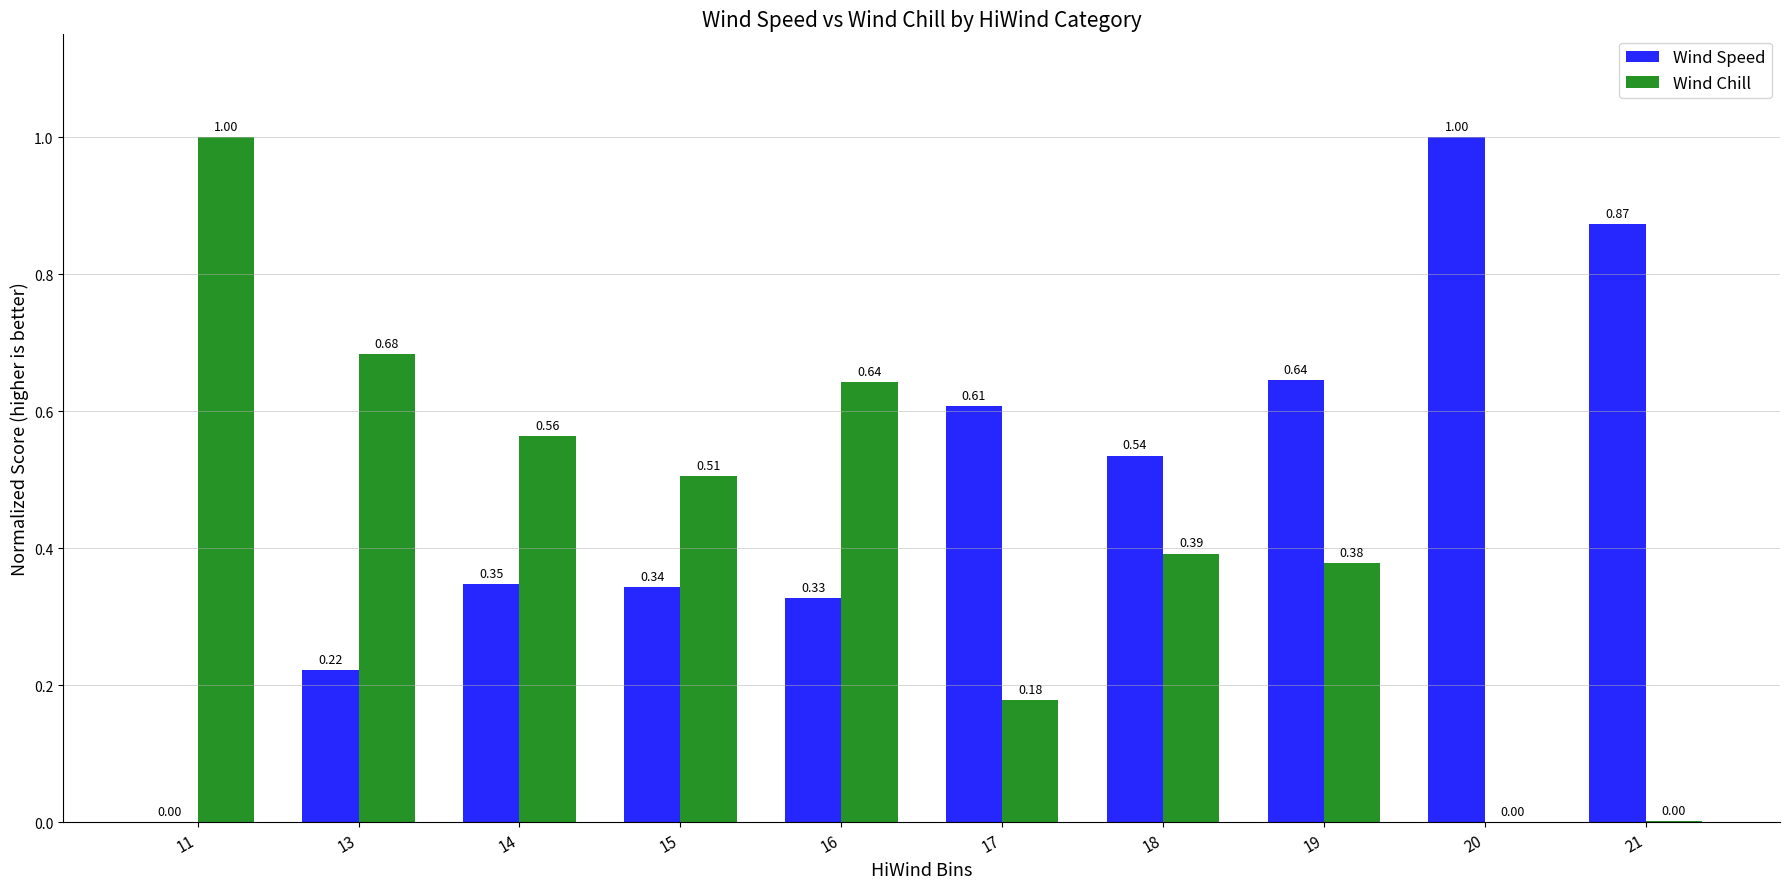

What is the sum of the Wind Speed values at 18 and 20?

1.5